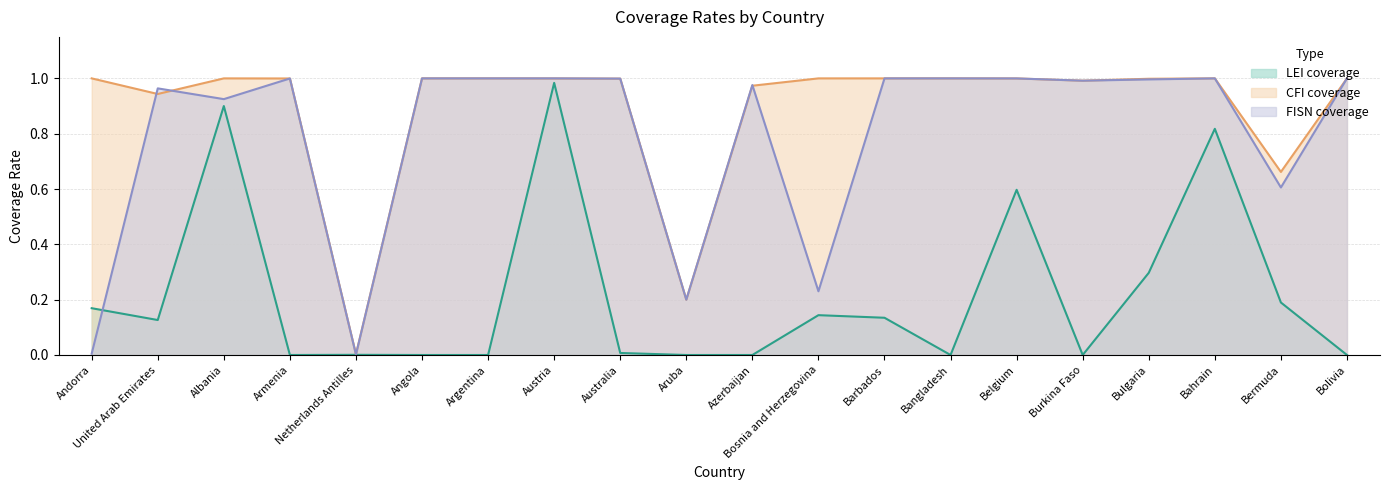

At which category is the sum across all series the highest?

Austria